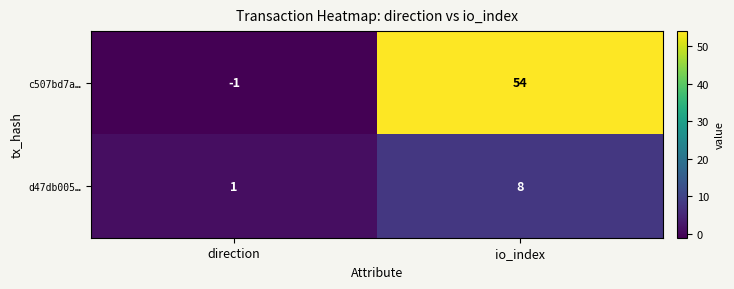

List the series in order of their peak value, lowest first.

d47db005…, c507bd7a…